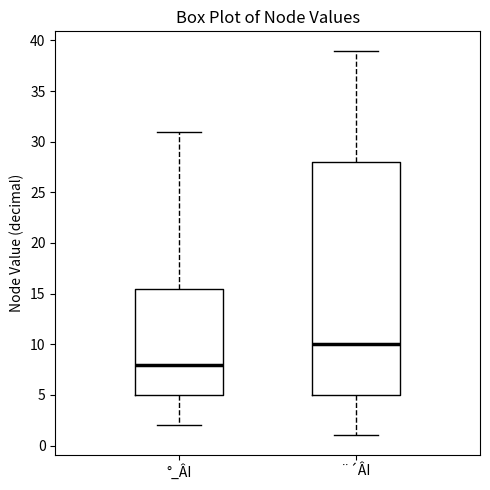

Reading left to right, read every box against the y-axis: the position of its median line, the range the box covers, and the ends of its whiskers. The values are not printed on the chart, so give them approximately, as read against the axis.

°_ÂI: median 8.0, box 5.0 to 15.5, whiskers 2.0 to 31.0
¨´ÂI: median 10.0, box 5.0 to 28.0, whiskers 1.0 to 39.0